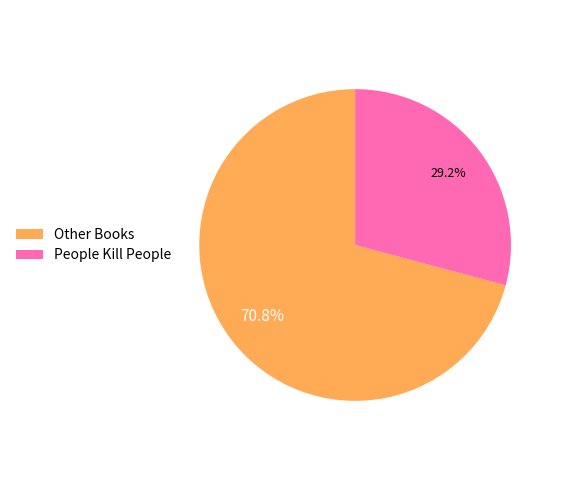

Is there a majority slice in this chart?

Yes